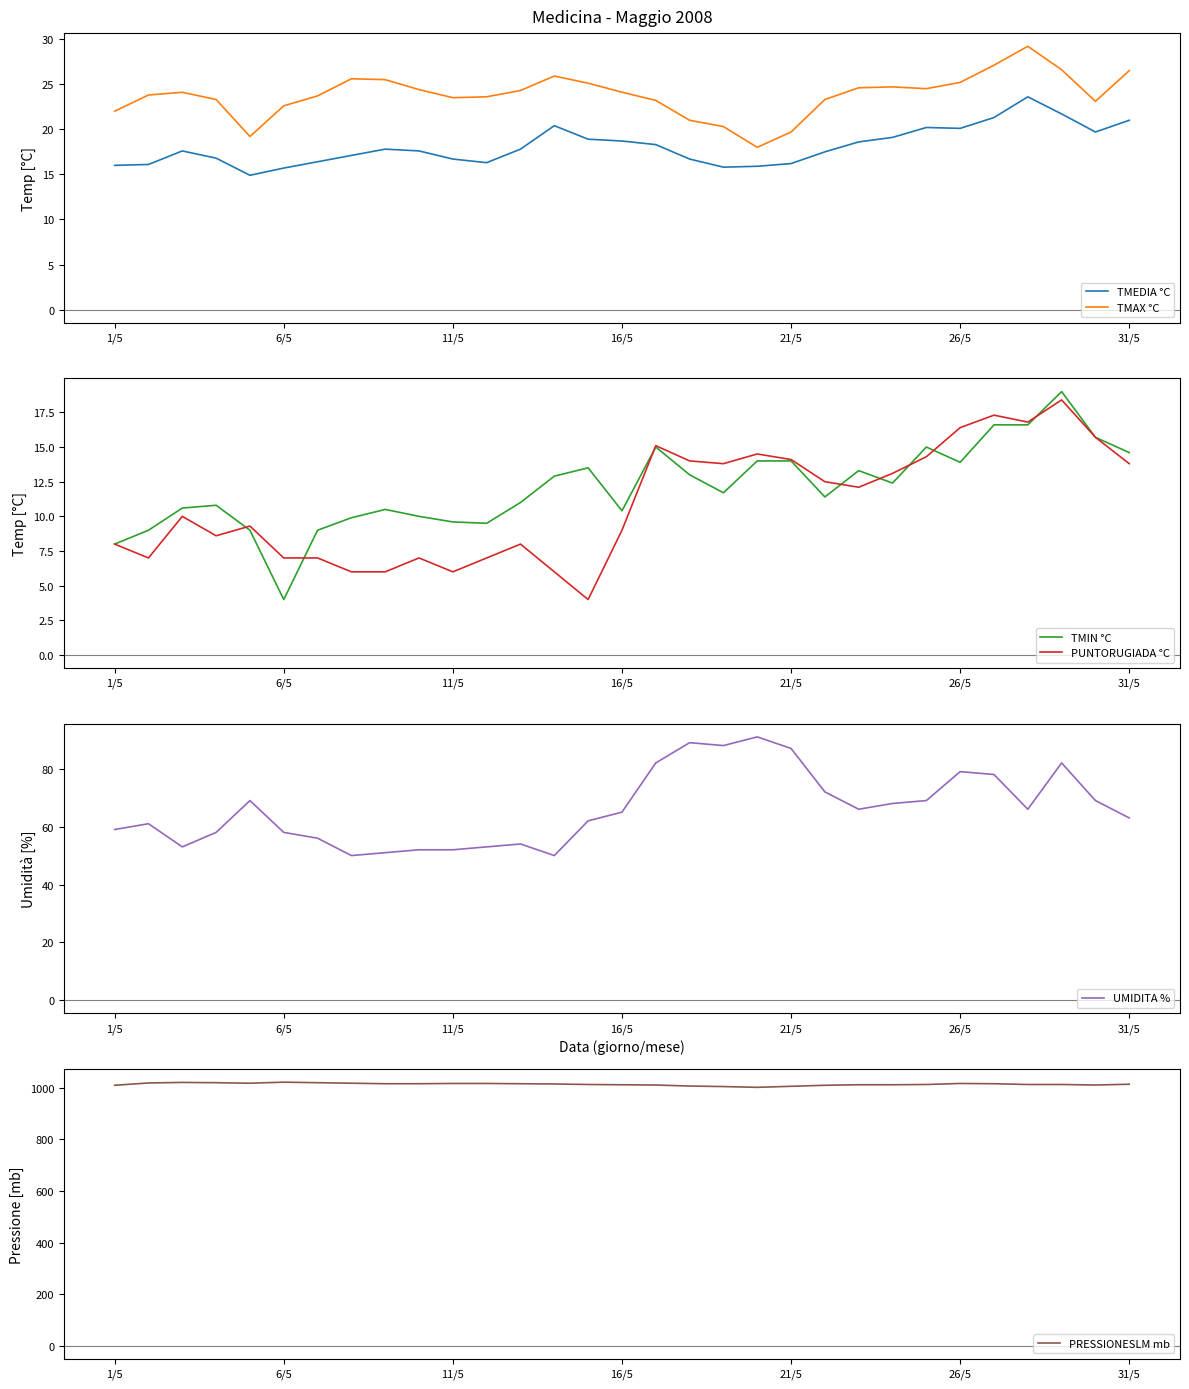

Rank the series by their maximum value, from lowest to highest.

PUNTORUGIADA °C, TMIN °C, TMEDIA °C, TMAX °C, UMIDITA %, PRESSIONESLM mb